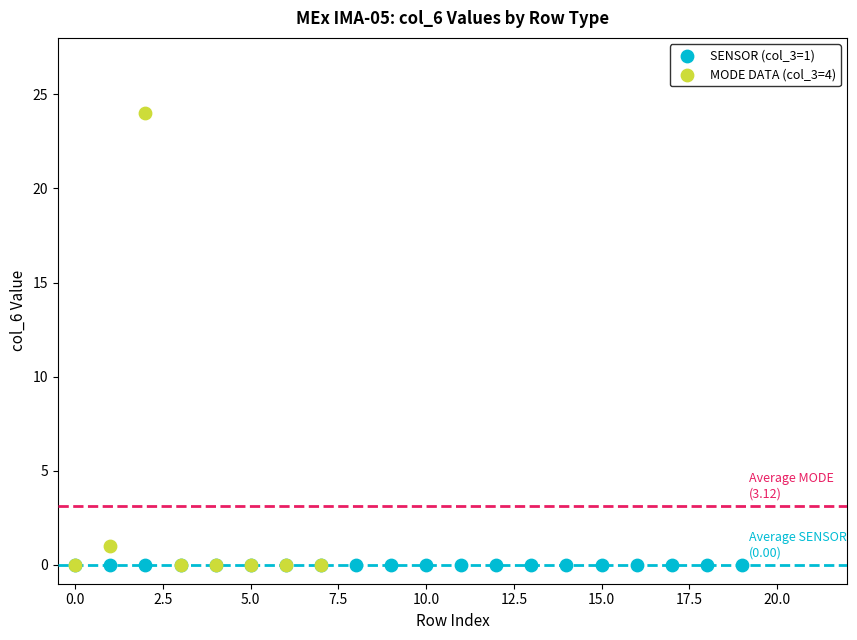

Which series reaches the maximum Y coordinate?

MODE DATA (col_3=4)